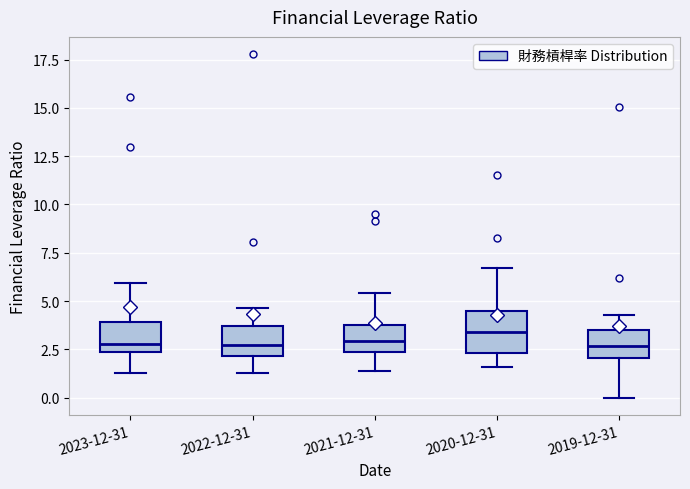

Reading left to right, read every box against the y-axis: the position of its median line, the range the box covers, and the ends of its whiskers. The values are not printed on the chart, so give them approximately, as read against the axis.

2023-12-31: median 3.0, box 2.5 to 4.0, whiskers 1.5 to 6.0
2022-12-31: median 2.5, box 2.0 to 3.5, whiskers 1.5 to 4.5
2021-12-31: median 3.0, box 2.5 to 4.0, whiskers 1.5 to 5.5
2020-12-31: median 3.5, box 2.5 to 4.5, whiskers 1.5 to 6.5
2019-12-31: median 2.5, box 2.0 to 3.5, whiskers 0.0 to 4.5